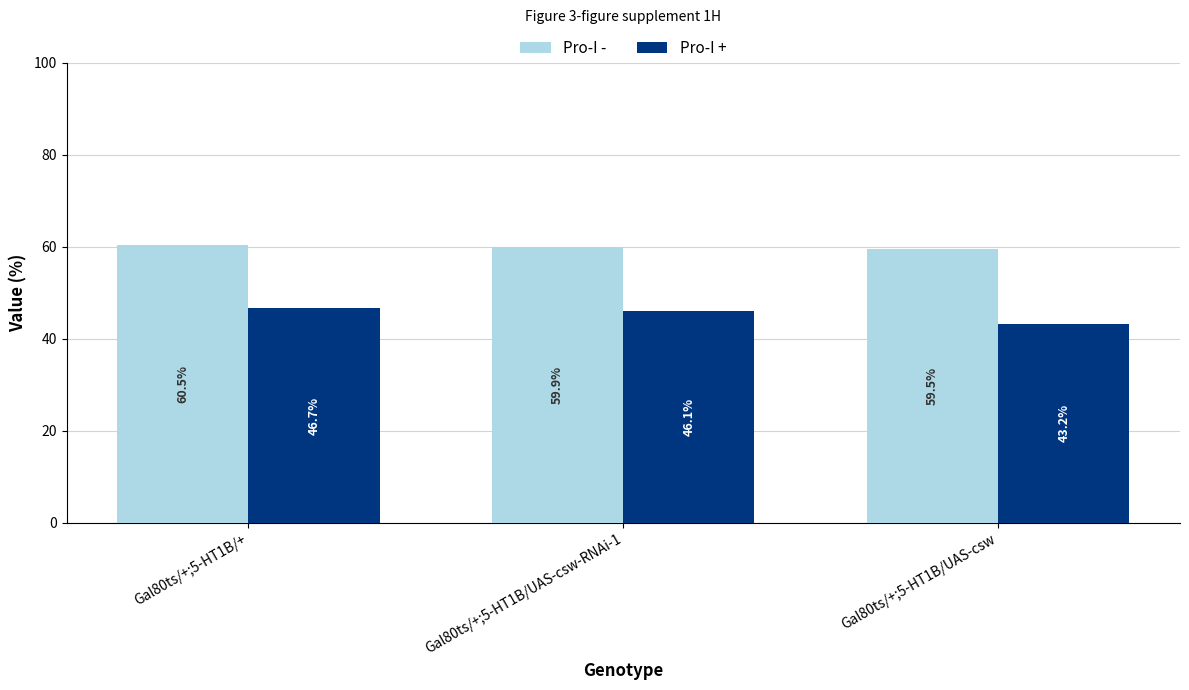

At which label is Pro-I - closest to 59?

Gal80ts/+;5-HT1B/UAS-csw